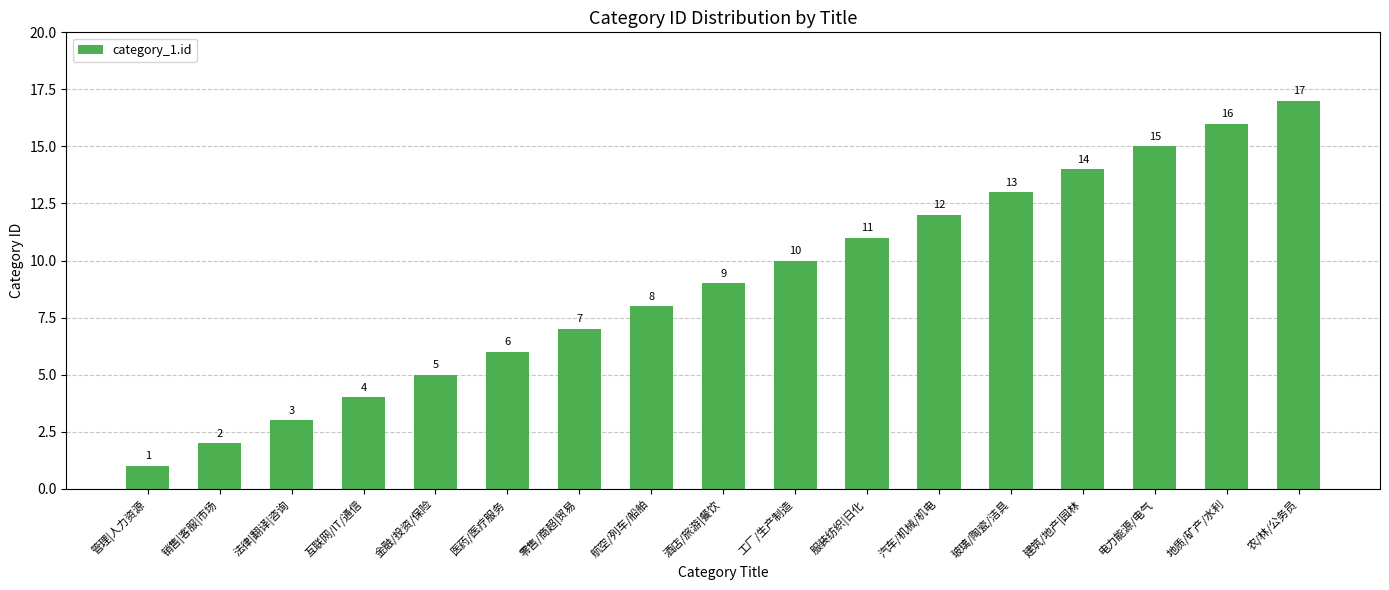

Reading right to left, list all the values displayed in this chart.

17	16	15	14	13	12	11	10	9	8	7	6	5	4	3	2	1